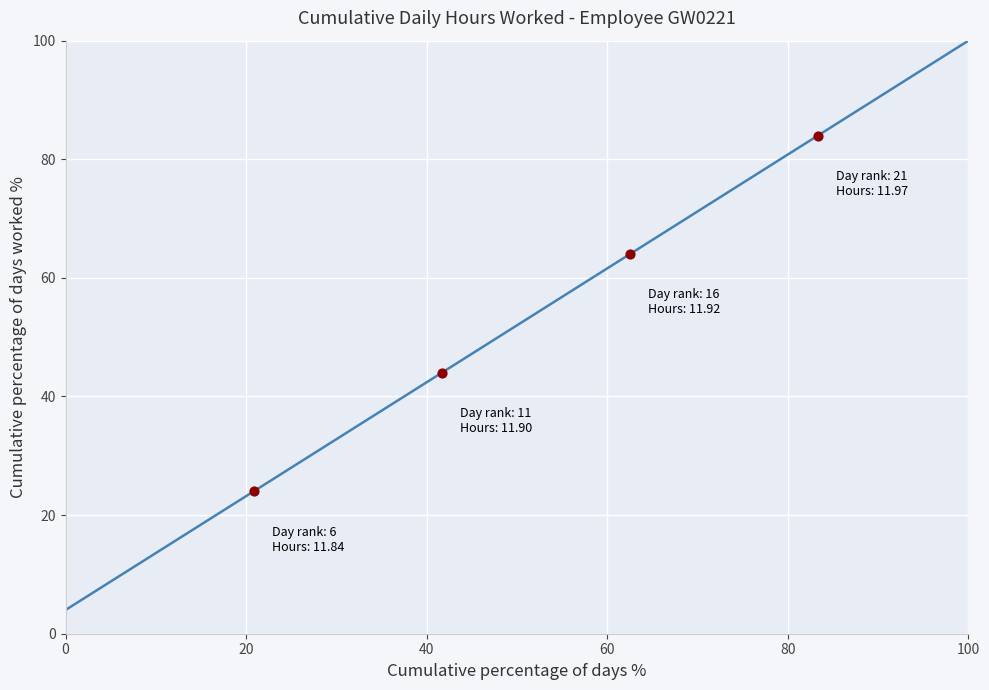

What is the greatest value displayed?

100.0